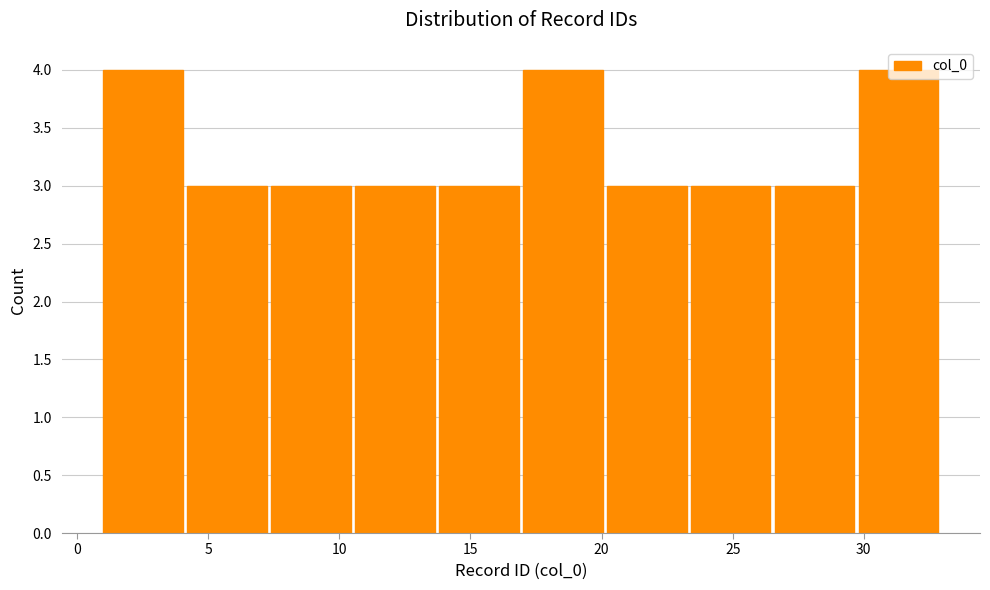

Reading left to right, list every bar in this chart as the range it spans on the x-axis followed by its height. Neither the bar edges nor the heights are printed on the chart, so give them approximately, as read against the axes.

1.0 to 4.2: 4
4.2 to 7.4: 3
7.4 to 10.6: 3
10.6 to 13.8: 3
13.8 to 17.0: 3
17.0 to 20.2: 4
20.2 to 23.4: 3
23.4 to 26.6: 3
26.6 to 29.8: 3
29.8 to 33.0: 4